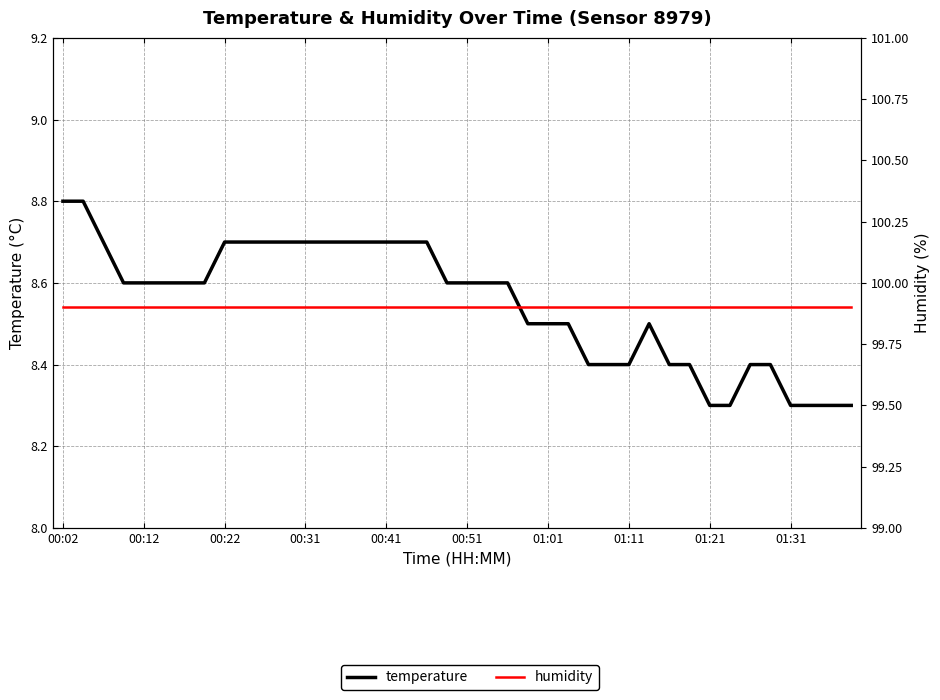

What is the value of the temperature point at the 36th from the left?

8.4